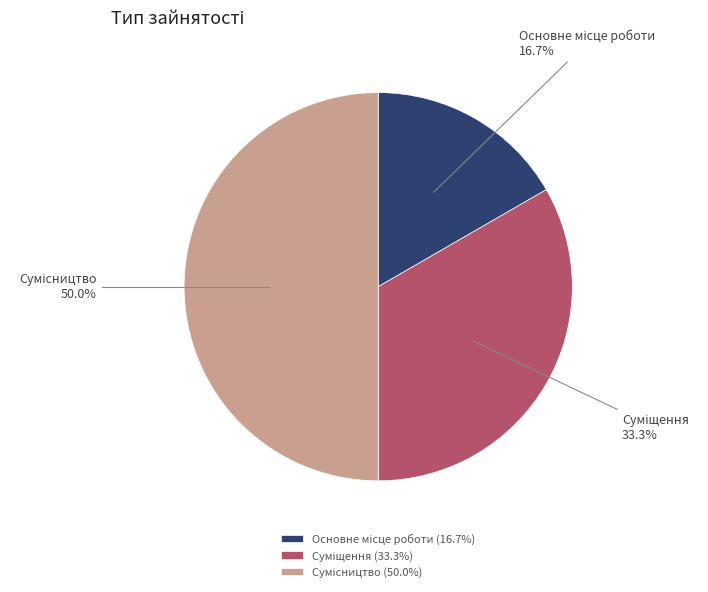

To the nearest percent, what is the combined percentage of Основне місце роботи and Сумісництво?

67%